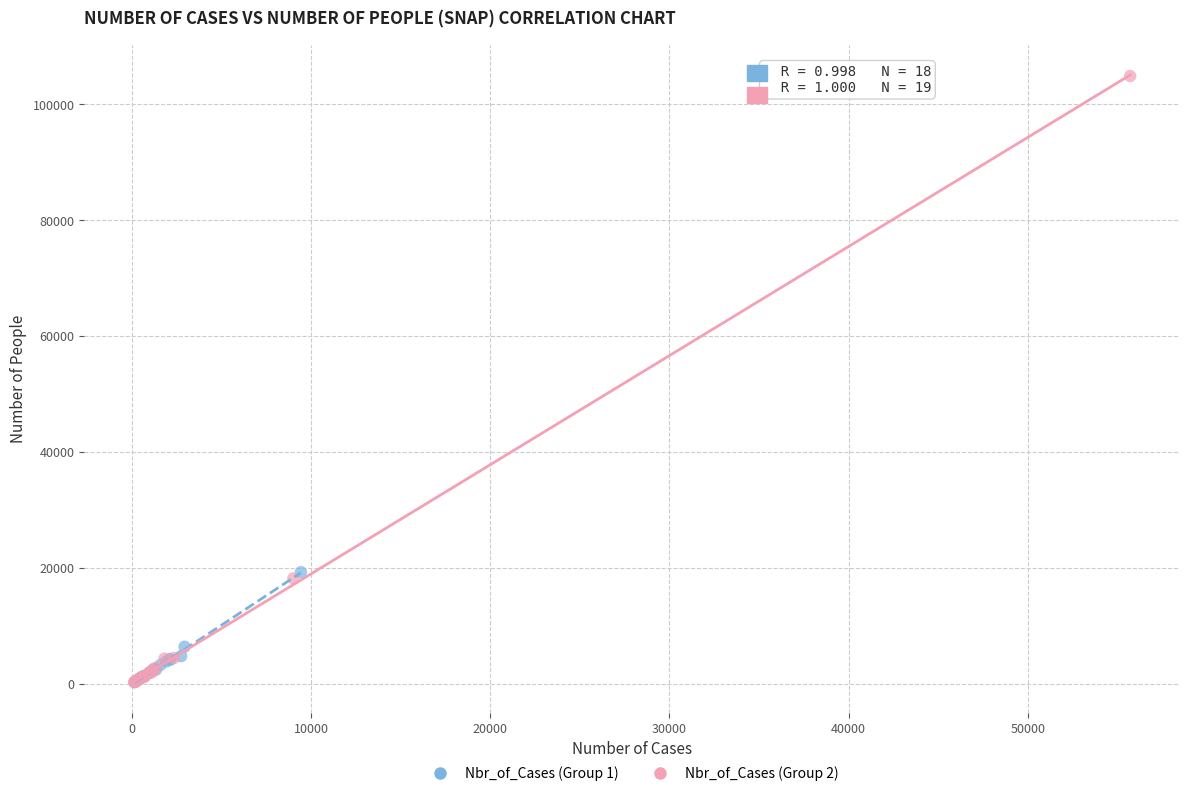

Which series reaches the maximum Y coordinate?

Nbr_of_Cases (Group 2)